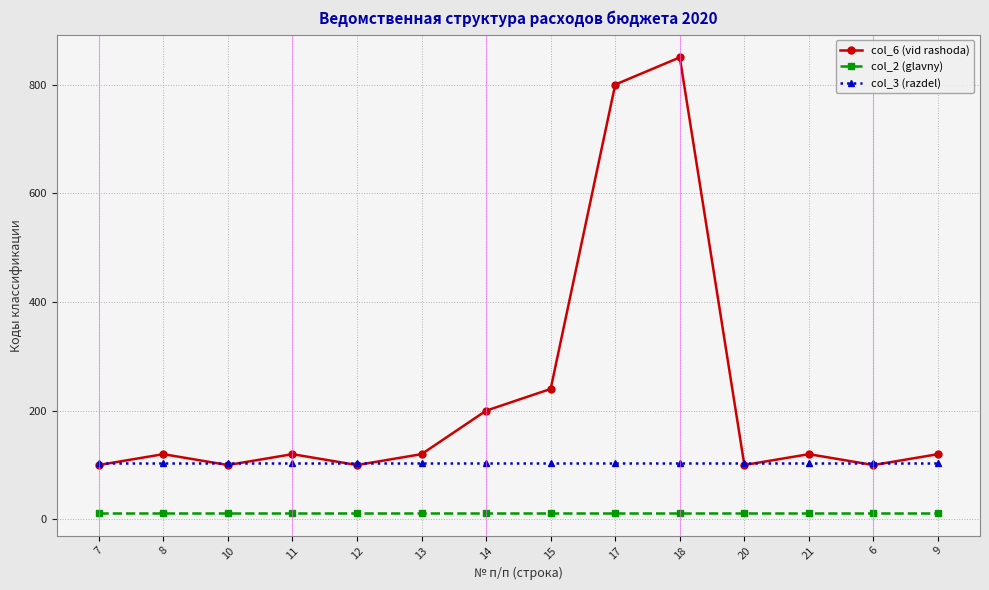

Rank the series at 14 from highest to lowest value.

col_6 (vid rashoda), col_3 (razdel), col_2 (glavny)